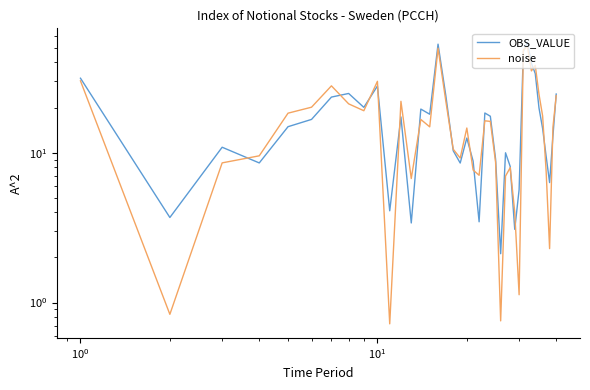

Count the number of categories in the chart.

40